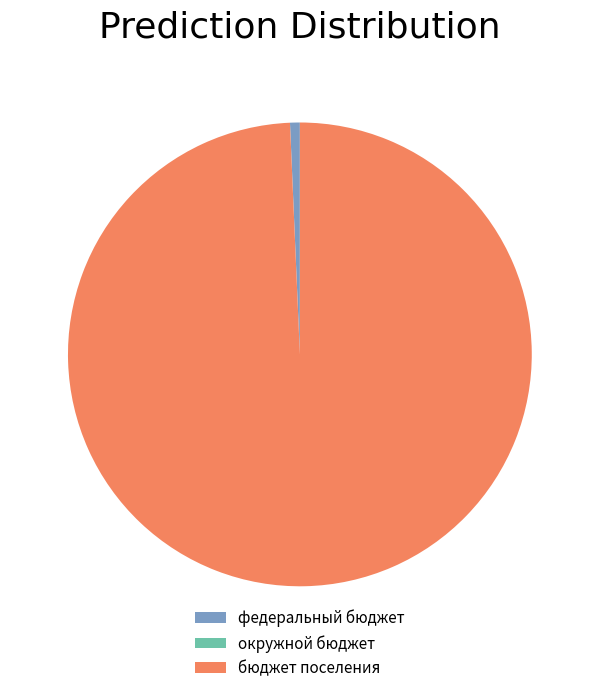

What is the majority slice?

бюджет поселения